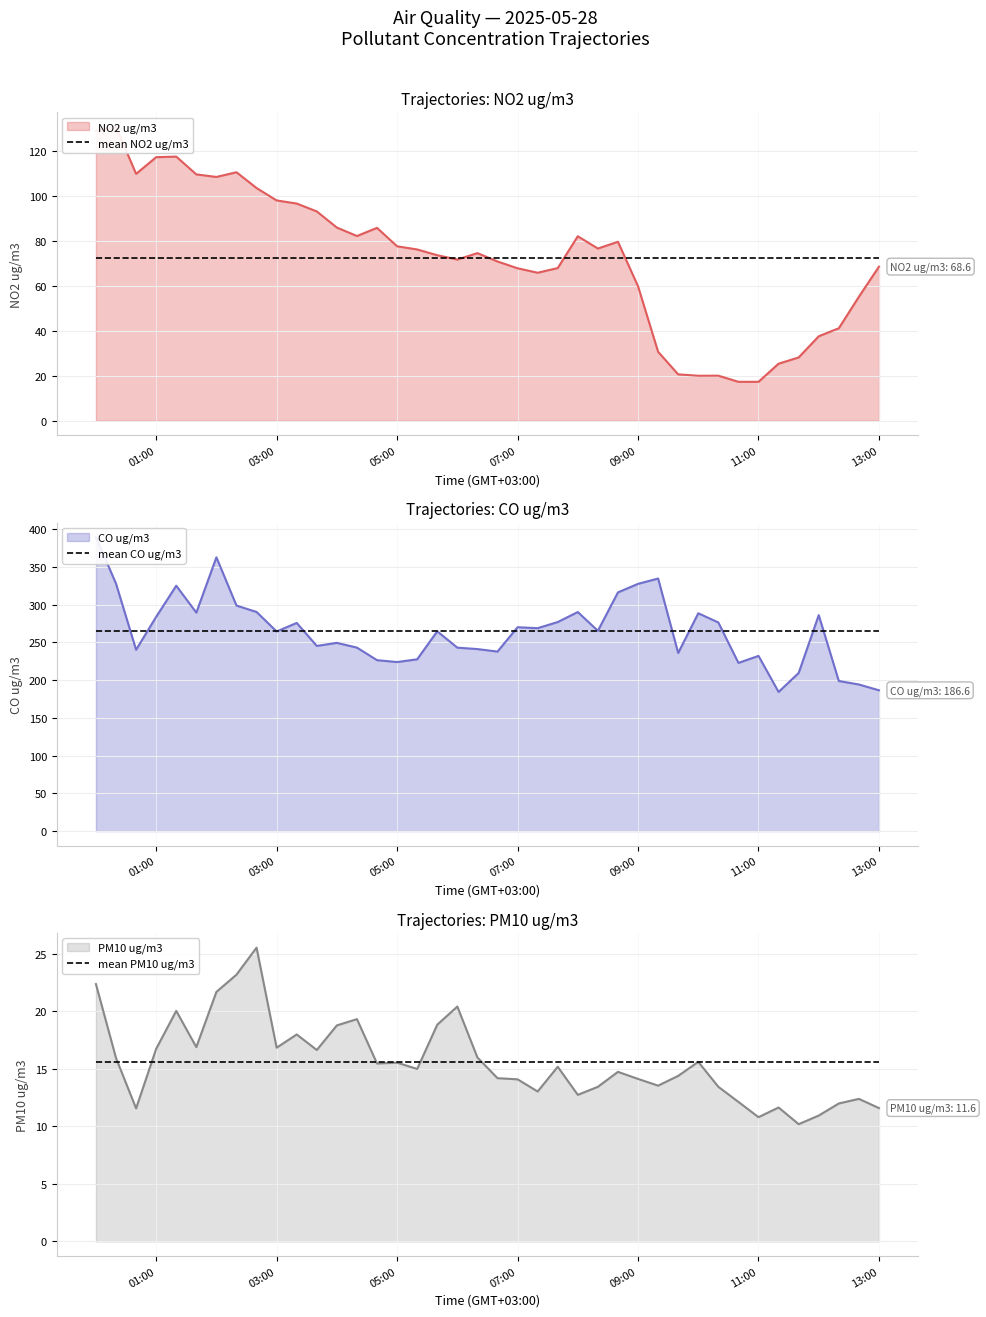

Reading right to left, list all the values displayed in this chart.

mean NO2 ug/m3: 72.7	72.7	72.7	72.7	72.7	72.7	72.7	72.7	72.7	72.7	72.7	72.7	72.7	72.7	72.7	72.7	72.7	72.7	72.7	72.7	72.7	72.7	72.7	72.7	72.7	72.7	72.7	72.7	72.7	72.7	72.7	72.7	72.7	72.7	72.7	72.7	72.7	72.7	72.7	72.7
mean CO ug/m3: 265.4	265.4	265.4	265.4	265.4	265.4	265.4	265.4	265.4	265.4	265.4	265.4	265.4	265.4	265.4	265.4	265.4	265.4	265.4	265.4	265.4	265.4	265.4	265.4	265.4	265.4	265.4	265.4	265.4	265.4	265.4	265.4	265.4	265.4	265.4	265.4	265.4	265.4	265.4	265.4
mean PM10 ug/m3: 15.6	15.6	15.6	15.6	15.6	15.6	15.6	15.6	15.6	15.6	15.6	15.6	15.6	15.6	15.6	15.6	15.6	15.6	15.6	15.6	15.6	15.6	15.6	15.6	15.6	15.6	15.6	15.6	15.6	15.6	15.6	15.6	15.6	15.6	15.6	15.6	15.6	15.6	15.6	15.6